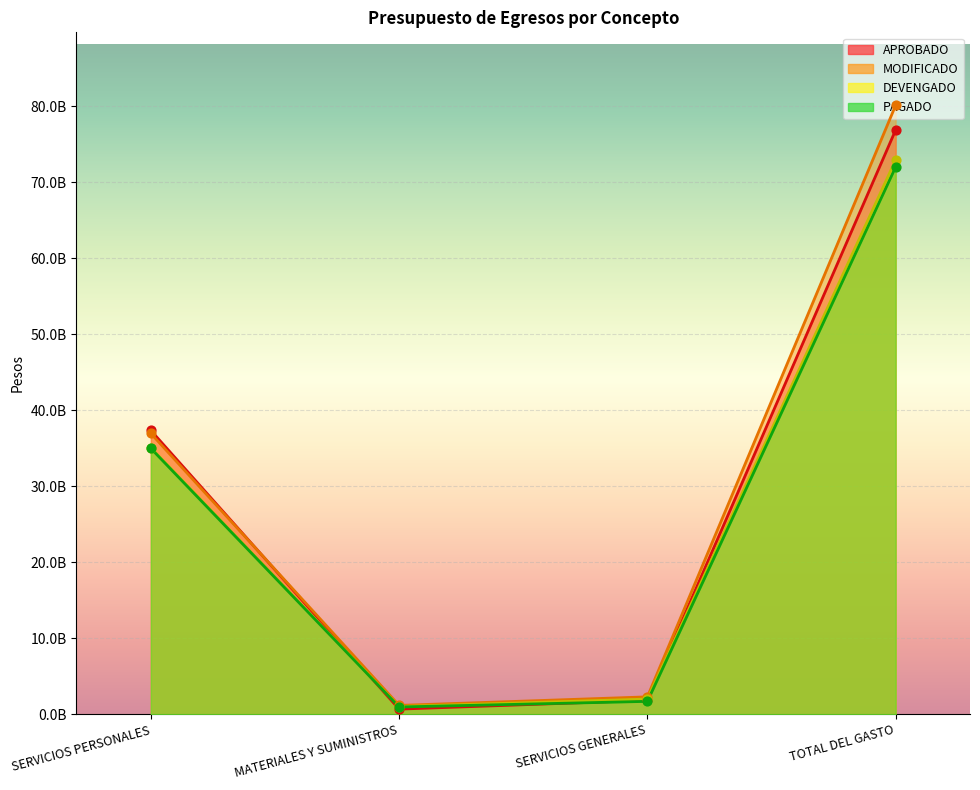

At which category is the sum across all series the highest?

TOTAL DEL GASTO